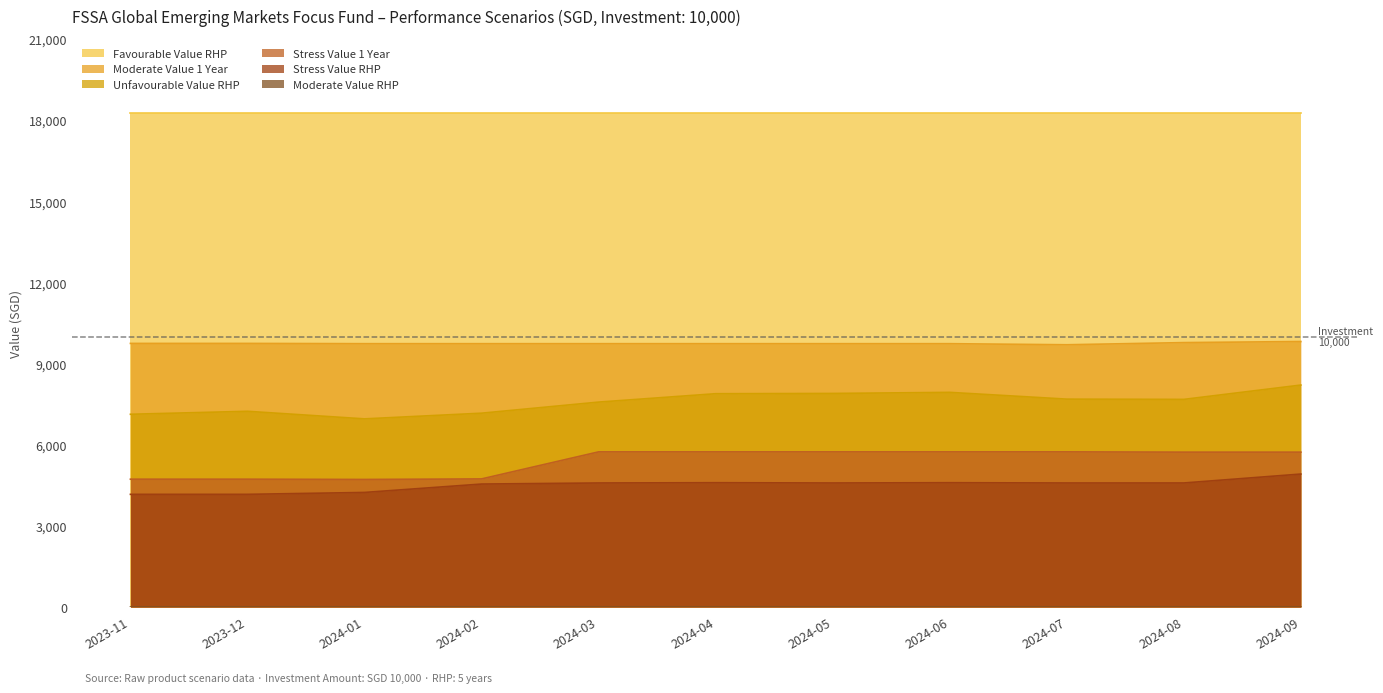

What is the sum of the Moderate Value 1 Year values at 2024-01 and 2024-07?

19440.0